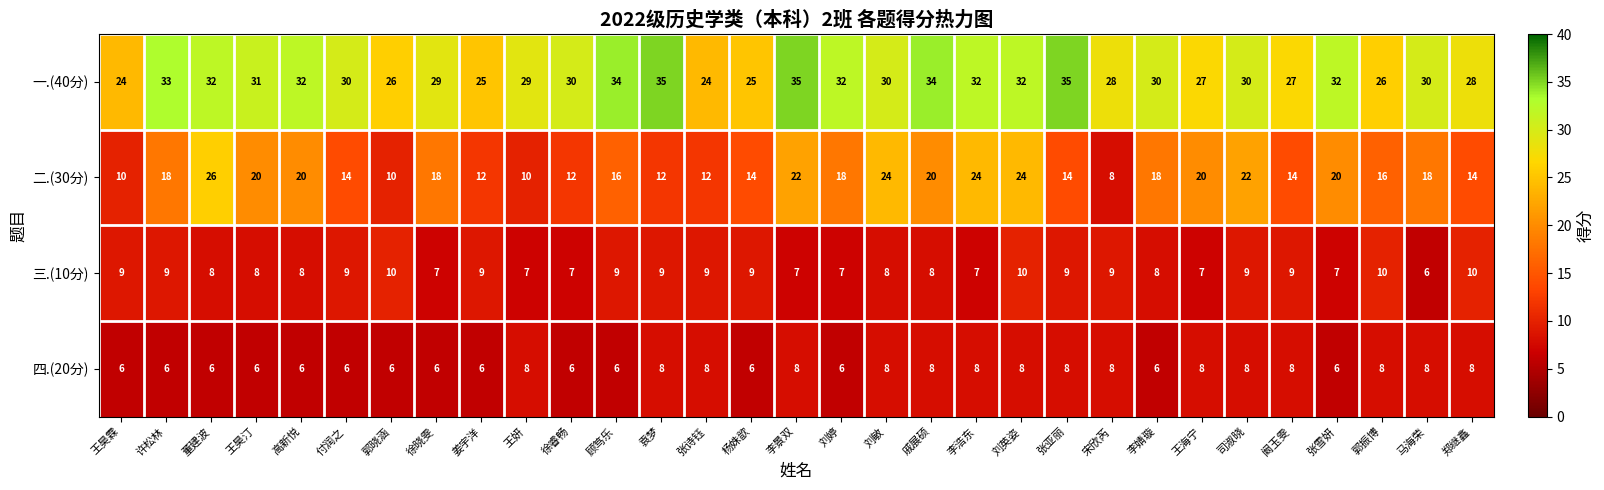

List the series in order of their peak value, lowest first.

四.(20分), 三.(10分), 二.(30分), 一.(40分)